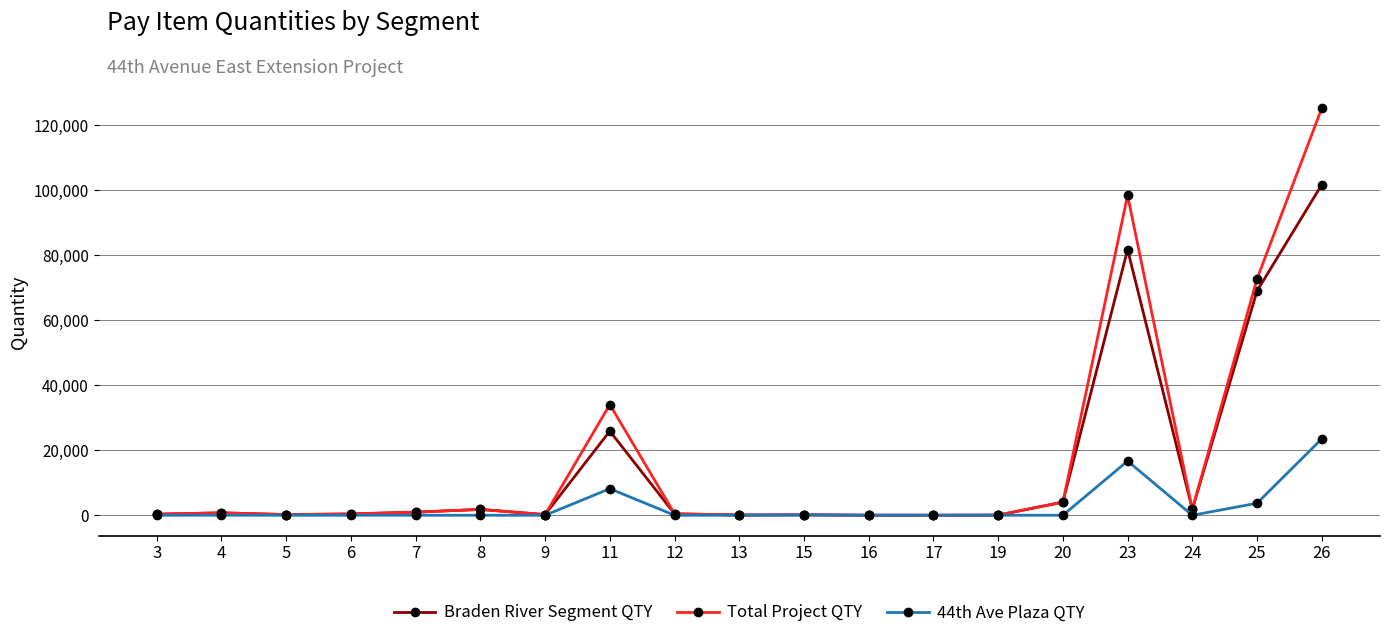

True or false: Total Project QTY has more than 1 points higher than both neighbors.

True